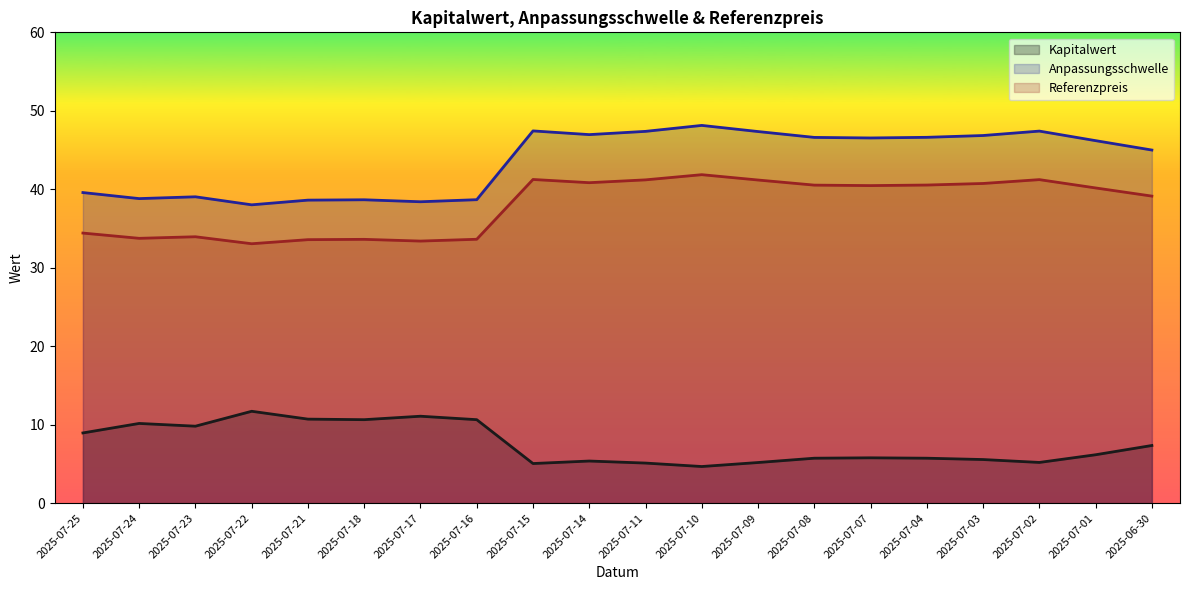

What is the label of the 15th point from the left?

2025-07-07